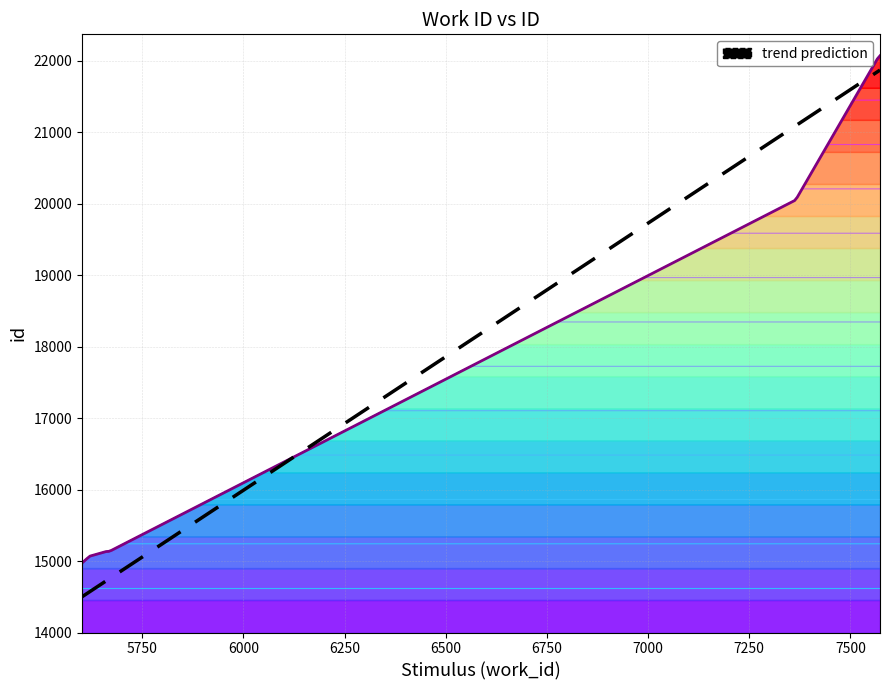

True or false: the data shows 22042 at 7568.

True